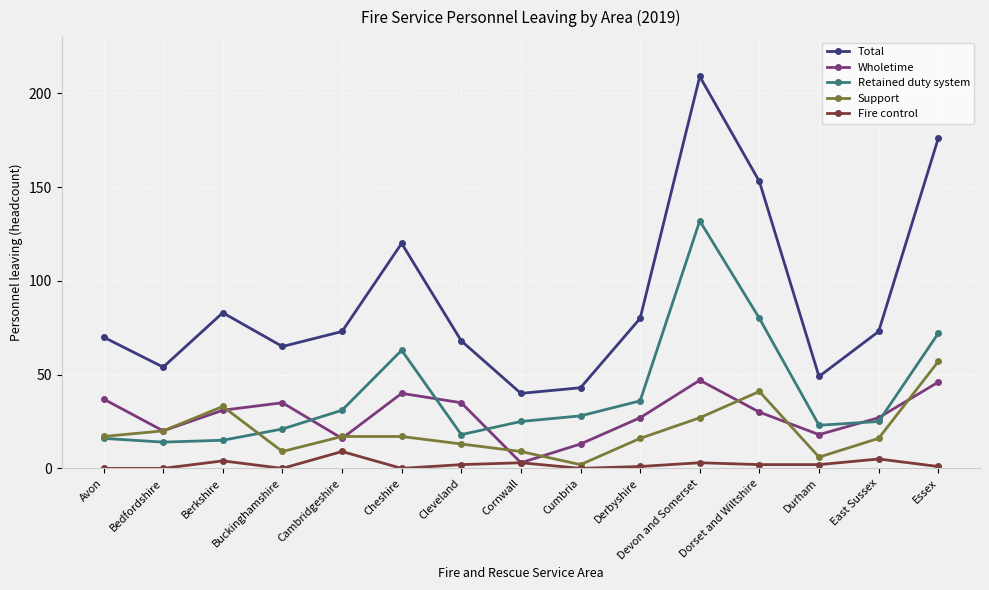

Is the value of Wholetime at Cleveland greater than the value of Fire control at Cleveland?

Yes